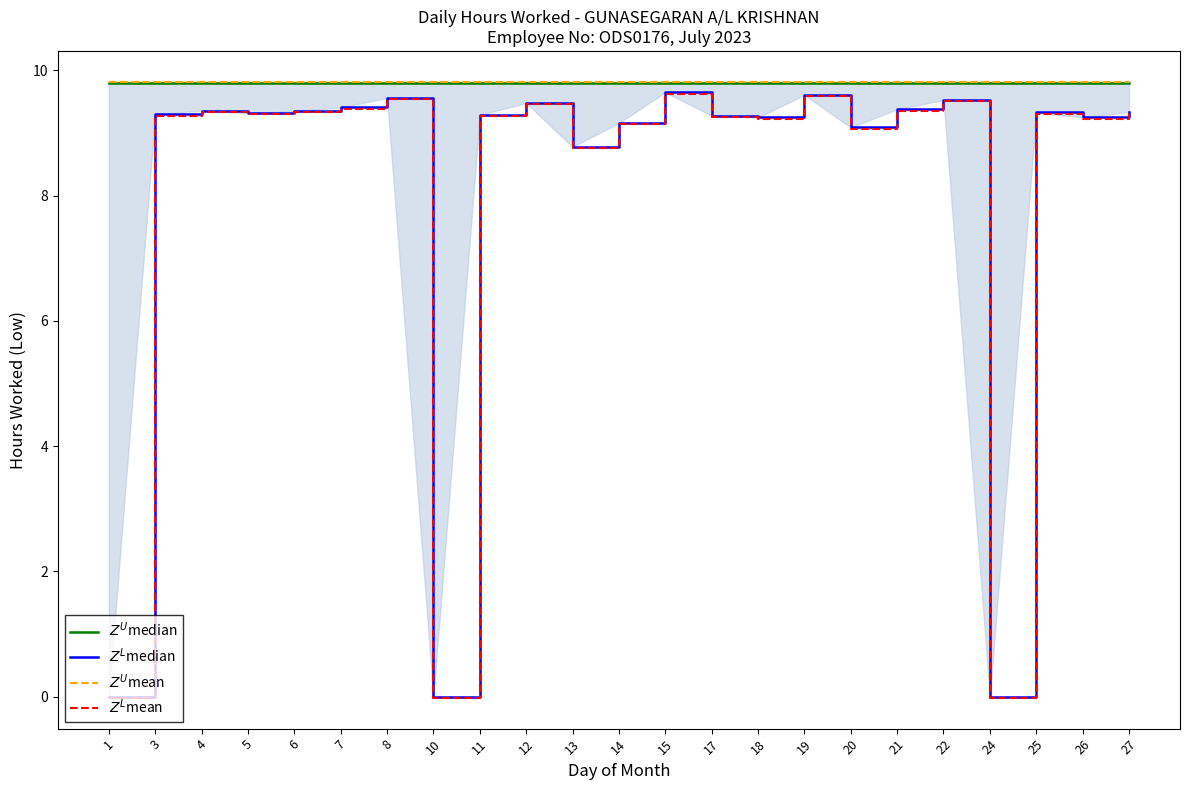

True or false: $Z^L$mean and $Z^L$median intersect in this chart.

False